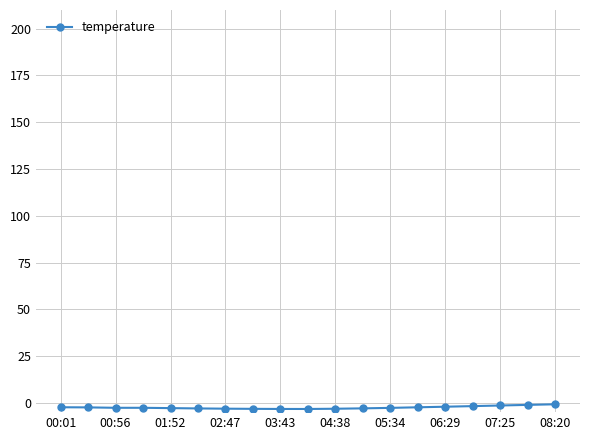

What is the average value?

-2.5